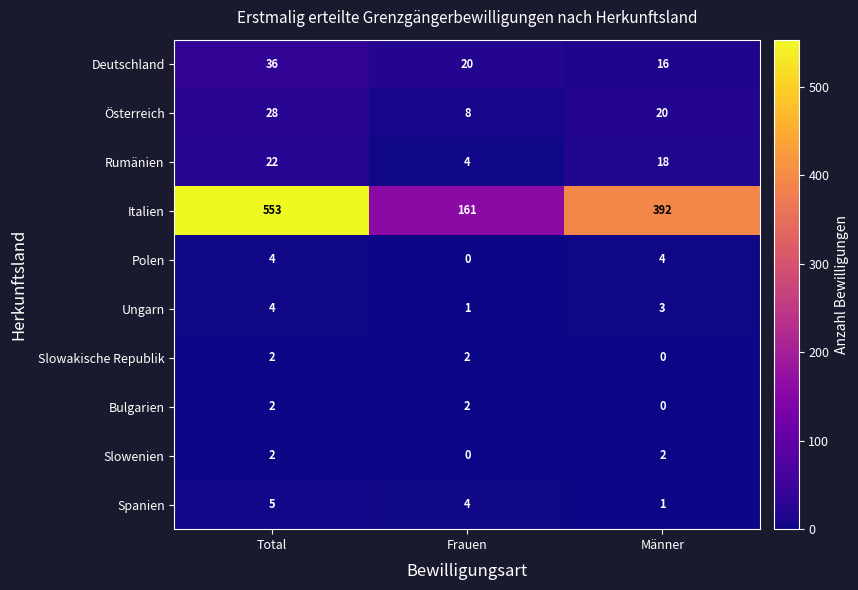

At which label does Deutschland first exceed 20?

Total